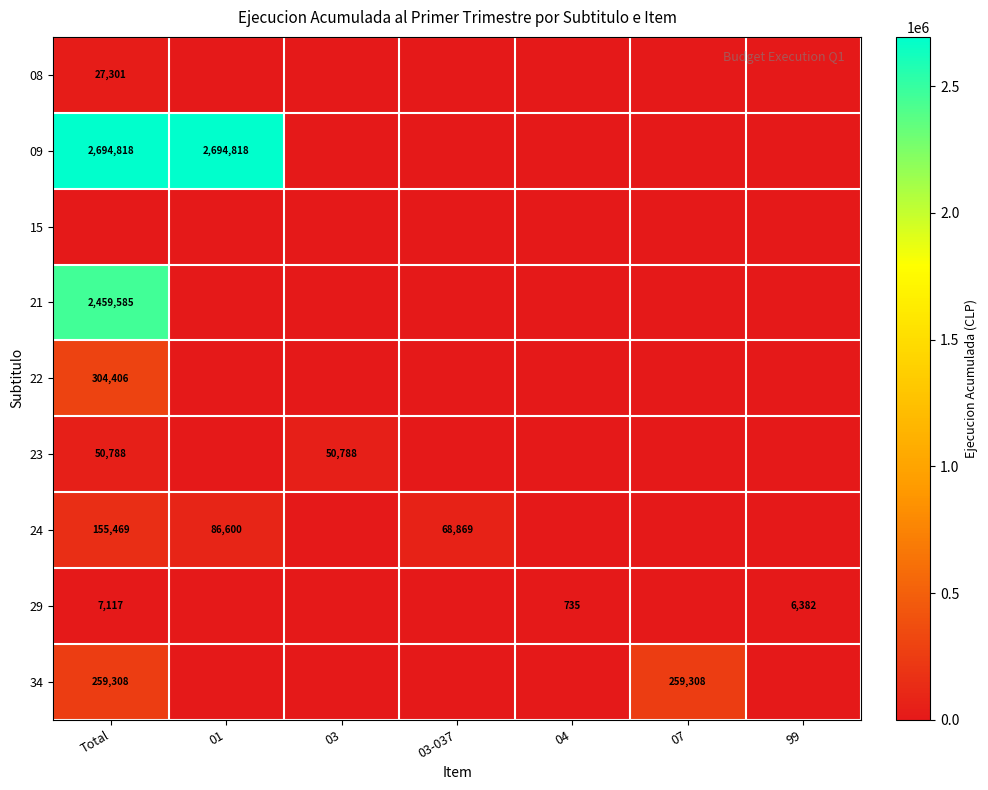

The value of 21 at Total is 4308655. True or false?

False